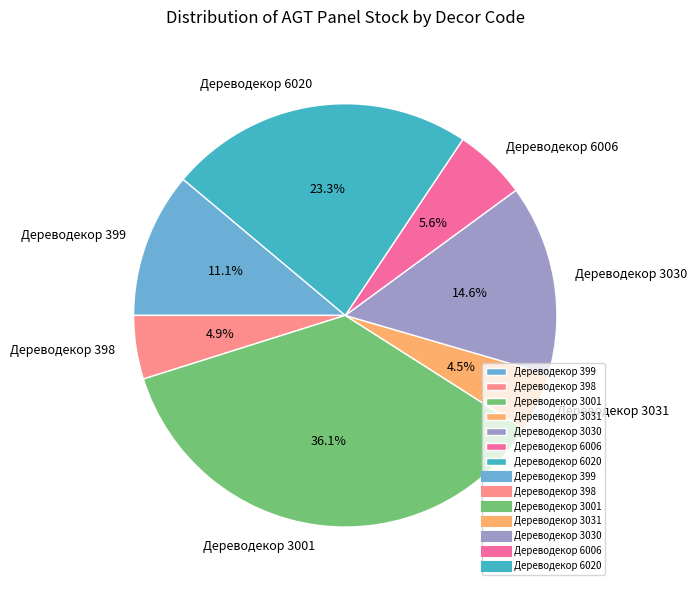

To the nearest percent, what percentage of the pie is Дереводекор 398?

5%